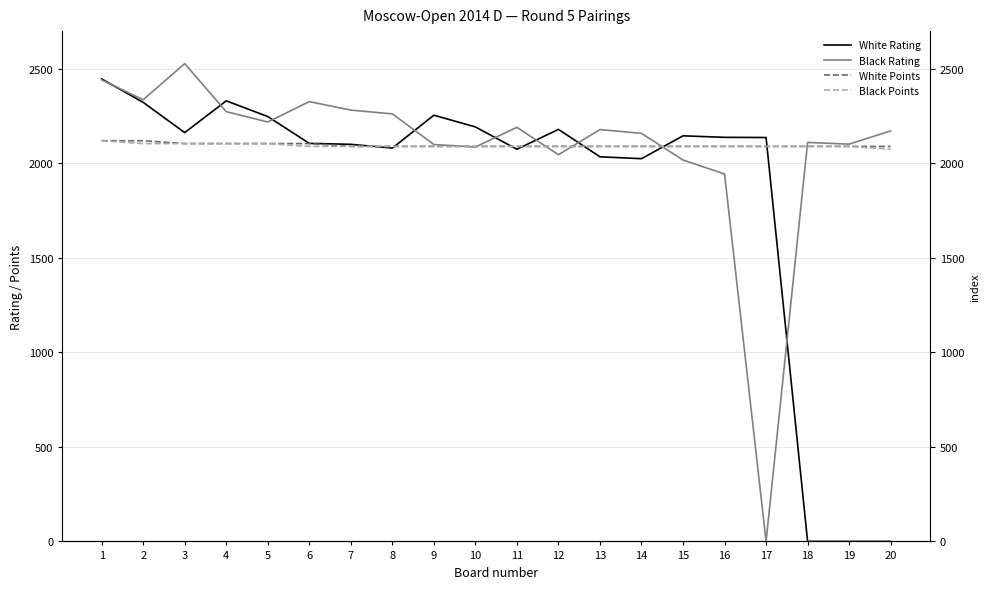

Which series changed the most between 10 and 19?

White Rating